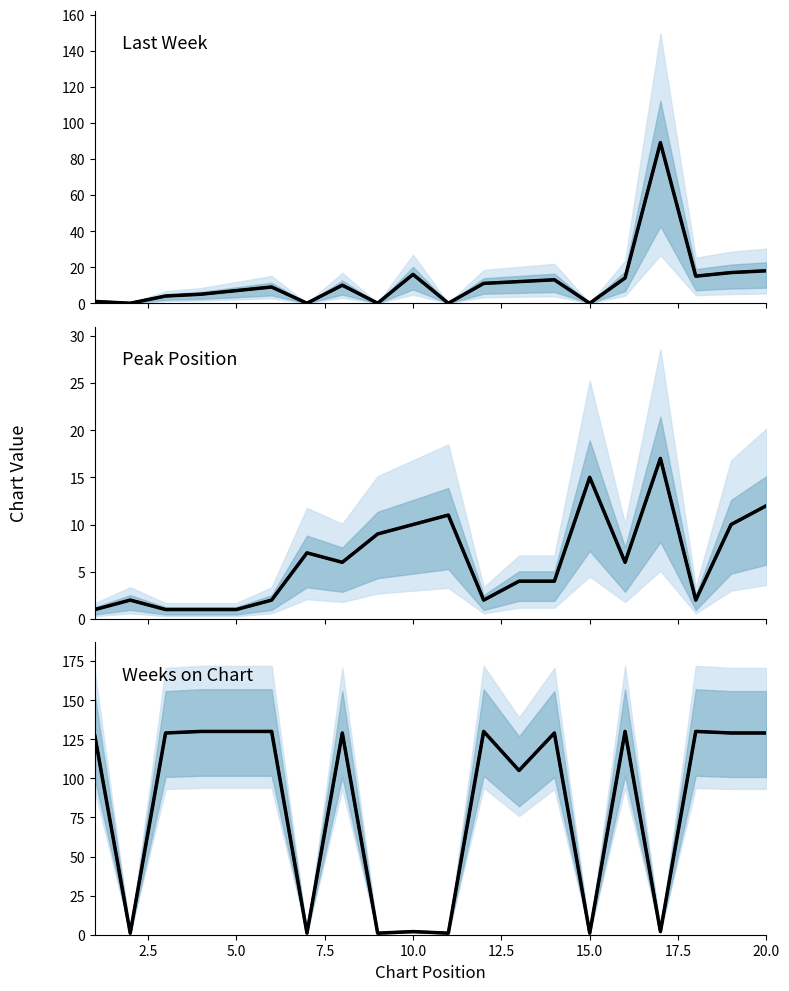

What is the average value of the Weeks on Chart series?

83